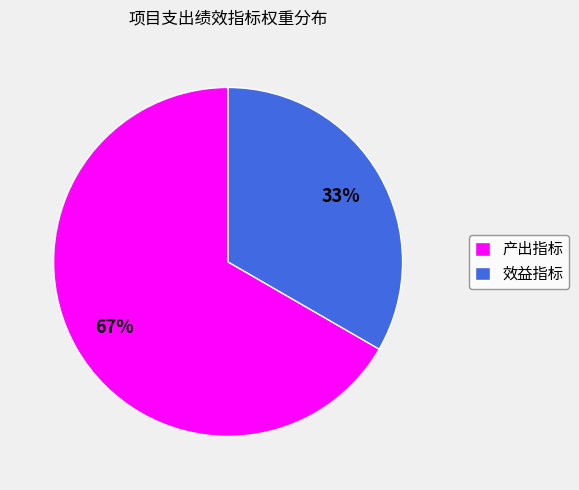

The 效益指标 slice represents 21% of the pie. True or false?

False